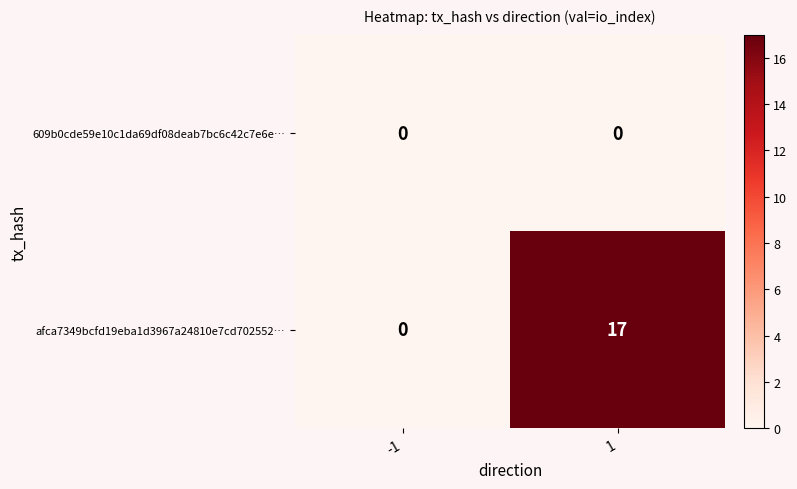

How many distinct data groups are displayed?

2